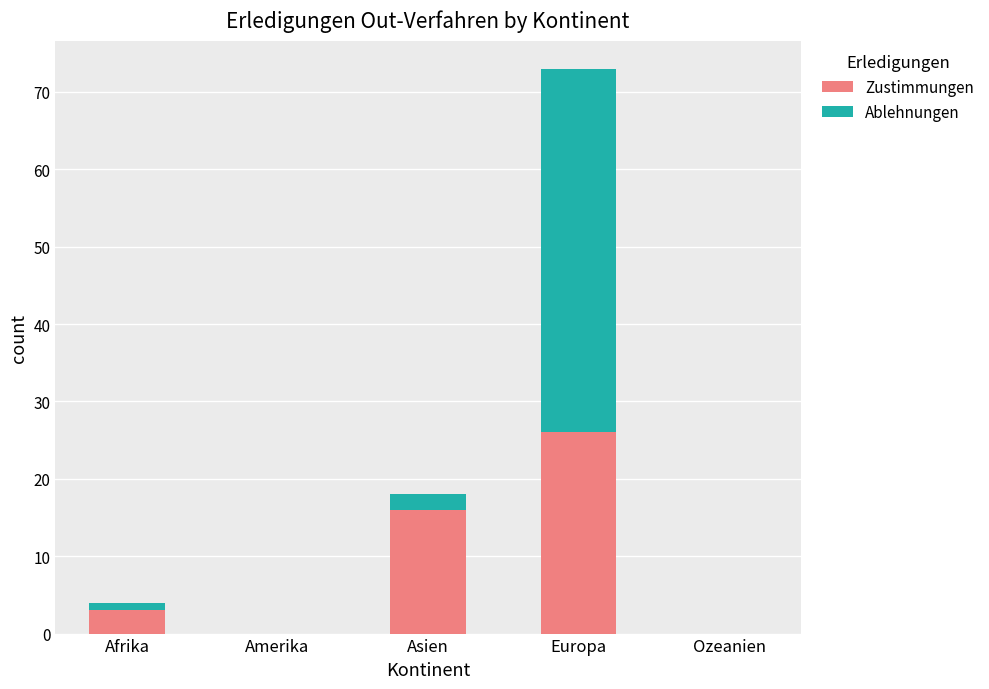

Which category has the highest value in the Zustimmungen series?

Europa